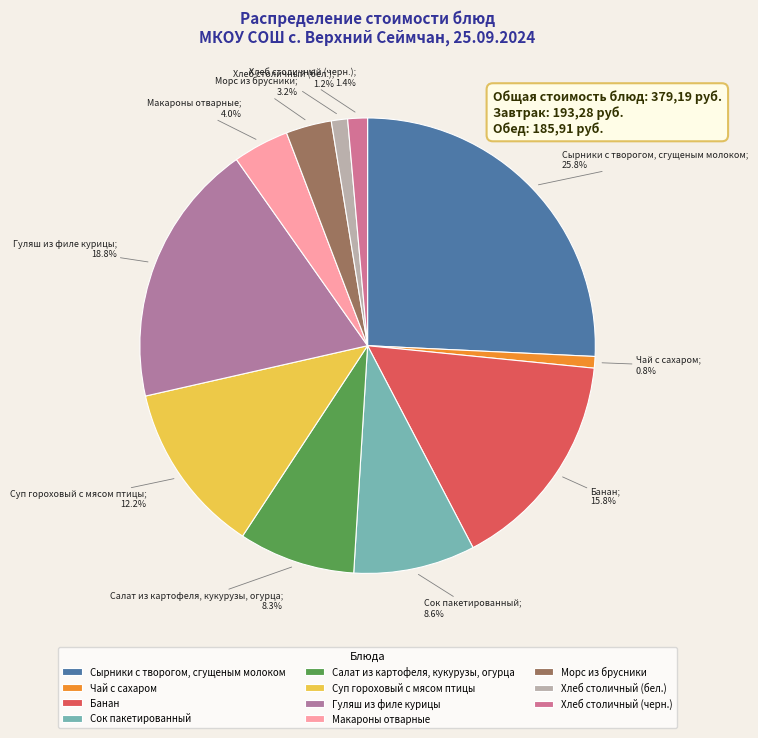

How many slices are in this pie chart?

11